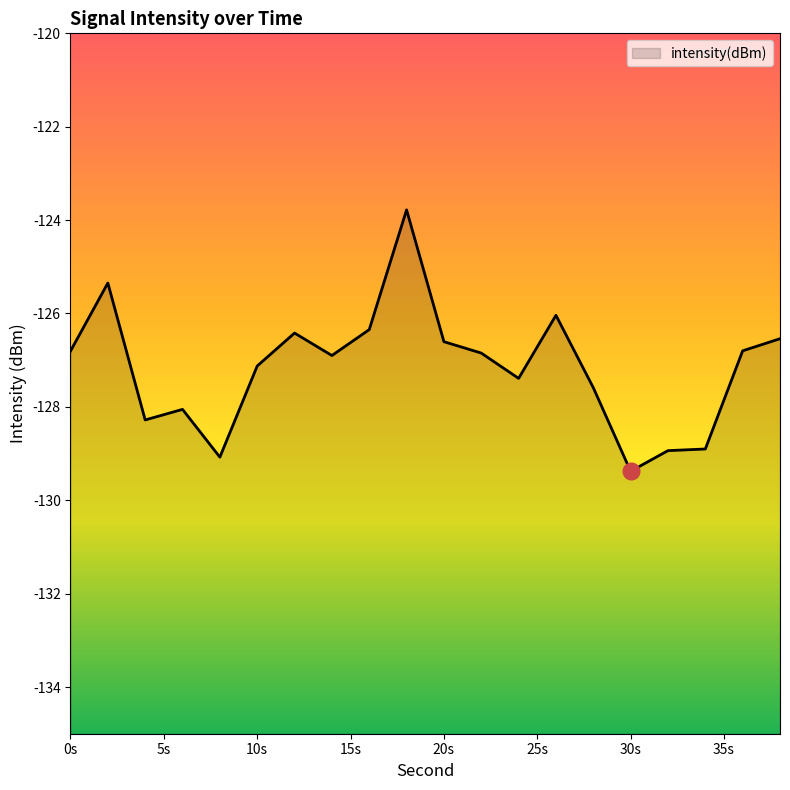

True or false: there are more than 0 points higher than both neighbors.

True